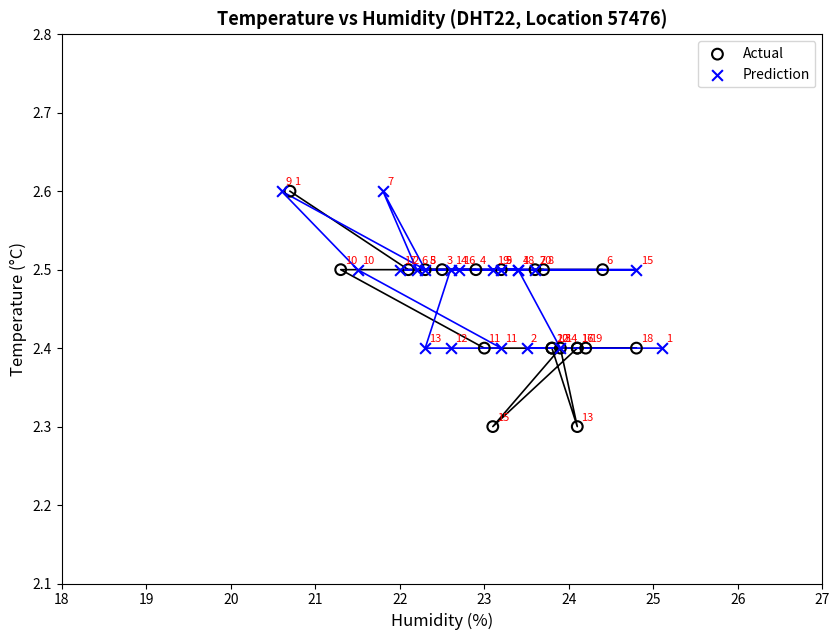

Which series has the largest Y range (max minus min)?

Actual